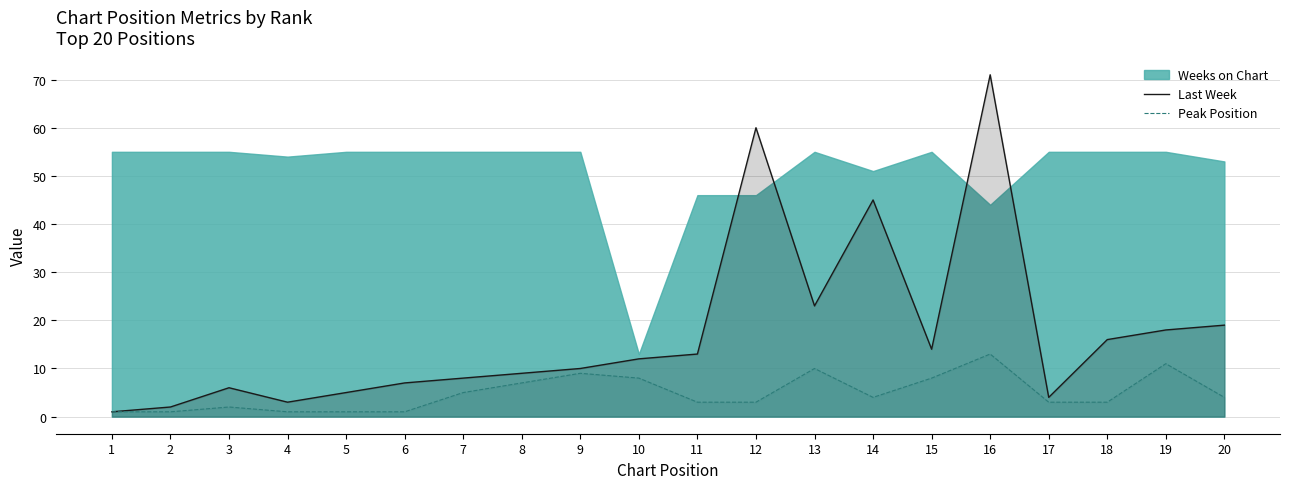

At which label does Peak Position first exceed 4?

7